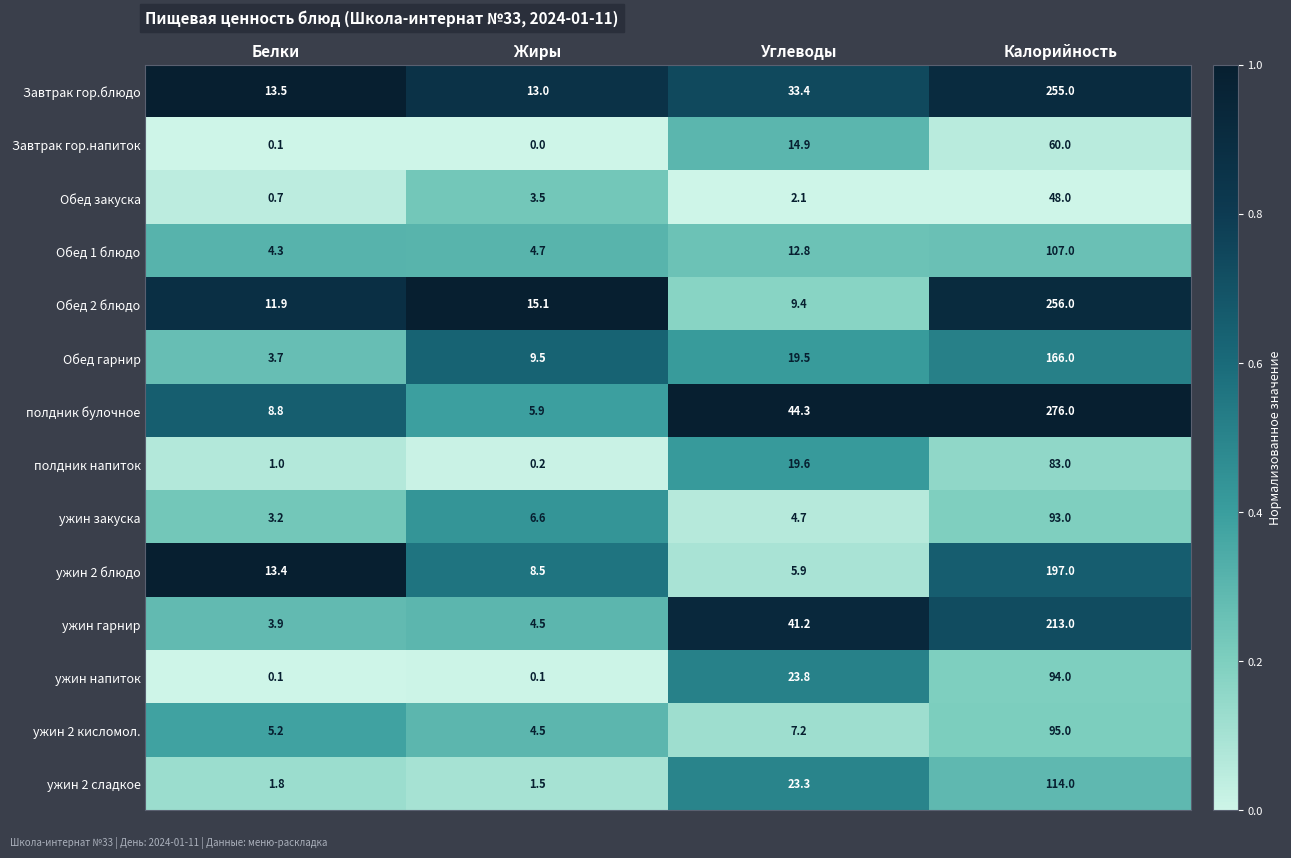

Is it true that Обед закуска equals 1.9 at Жиры?

False